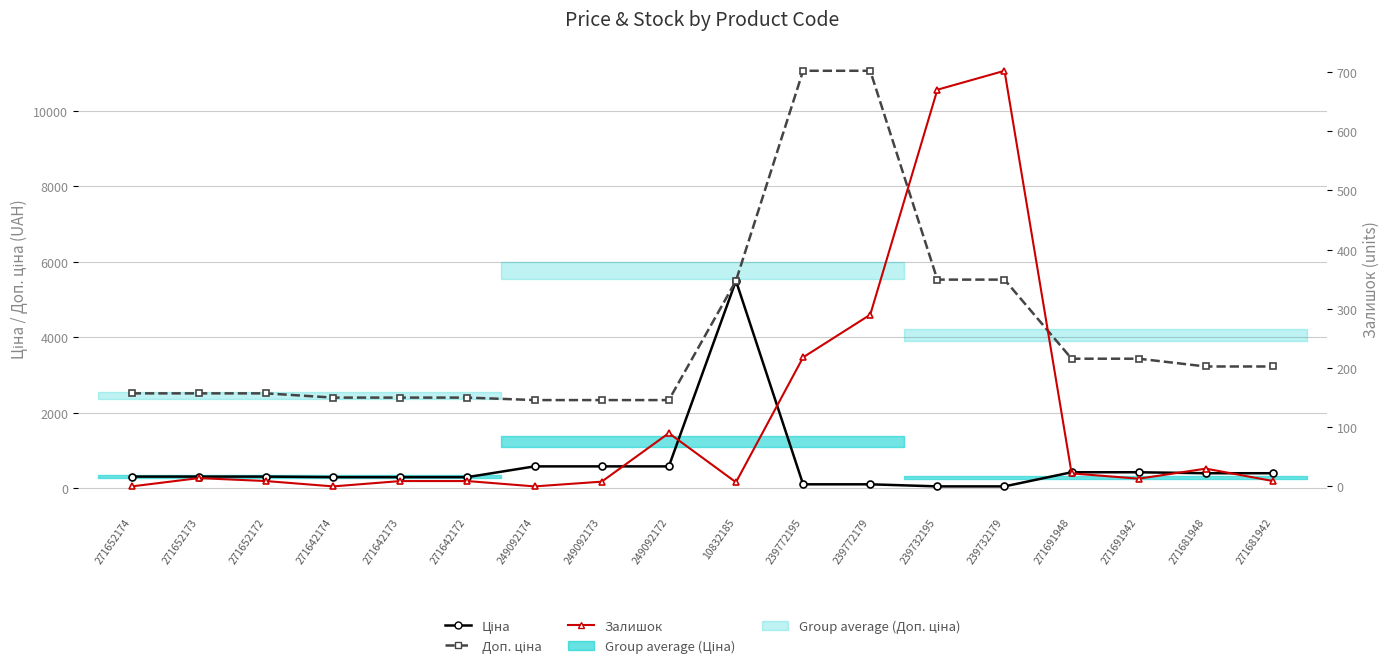

Is the value of Доп. ціна at 271681948 greater than the value of Залишок at 271691942?

Yes